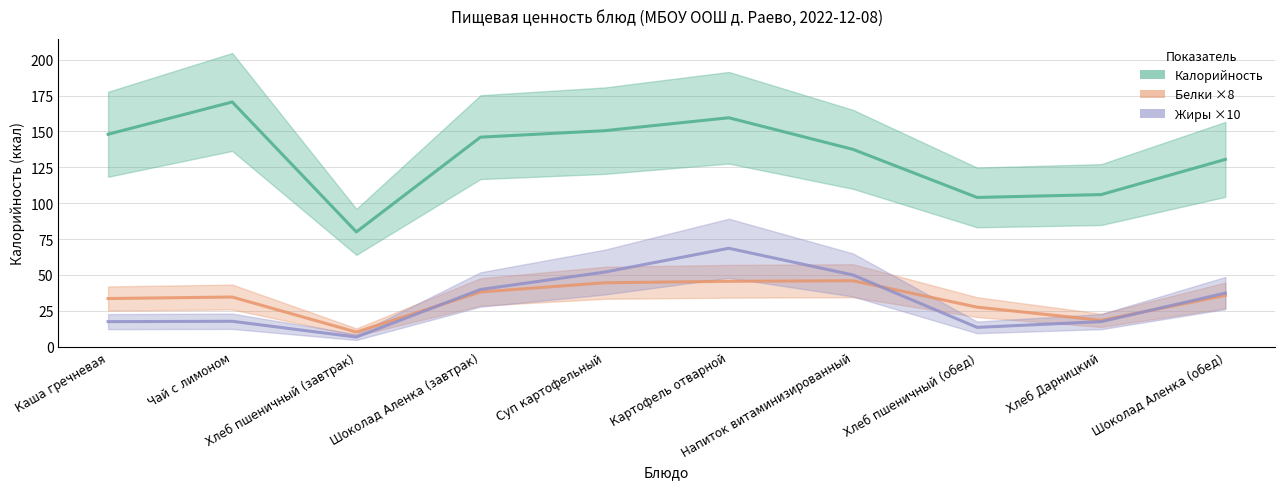

How many lines are shown in the chart?

3